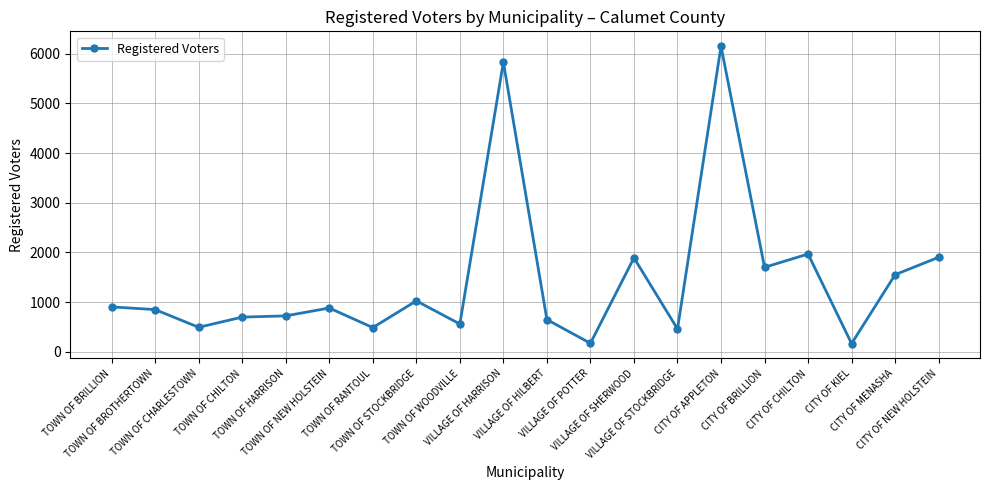

Count the number of categories in the chart.

20